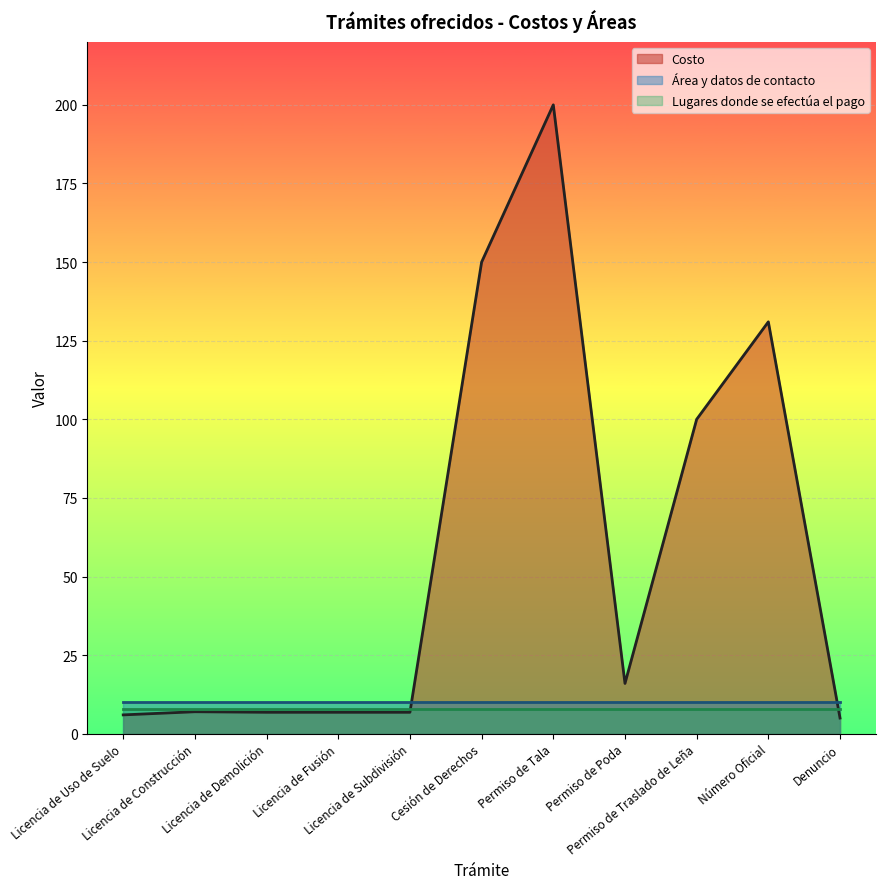

What is the value of the Costo point at the 4th from the left?

6.8